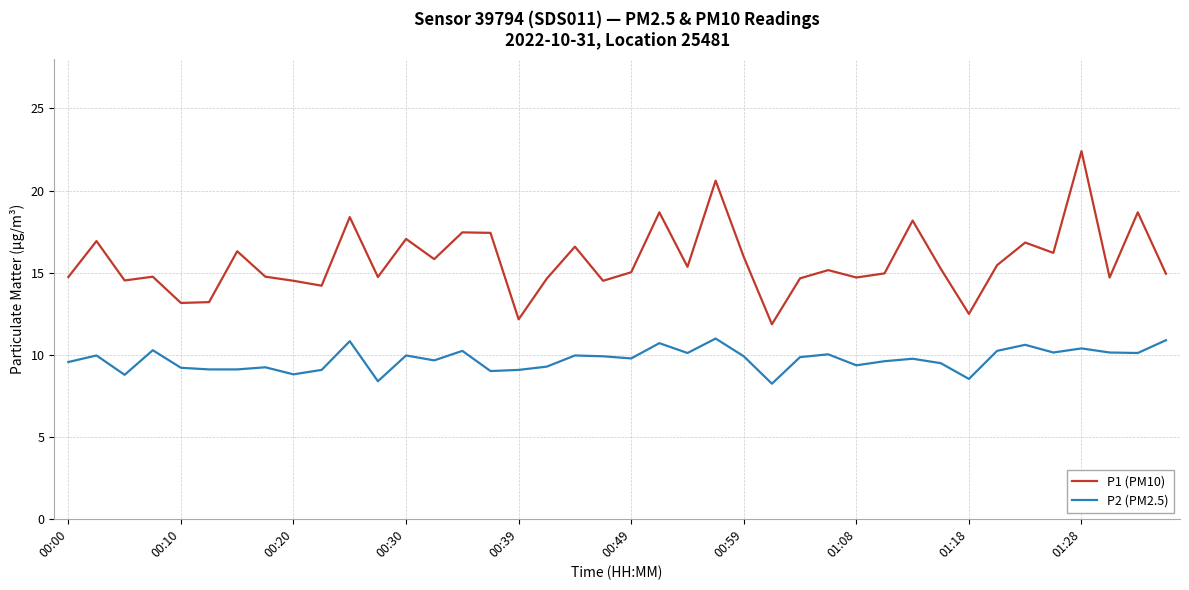

True or false: P1 (PM10) and P2 (PM2.5) intersect in this chart.

False